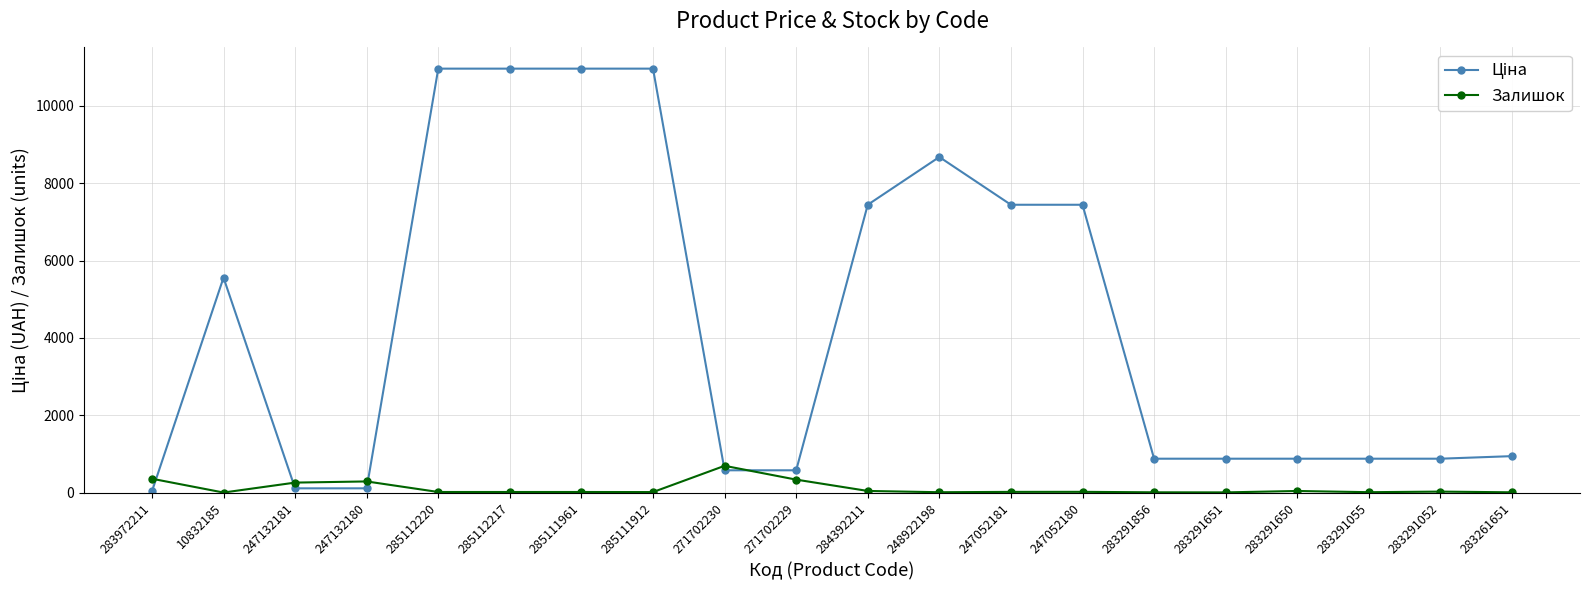

What is the greatest value displayed?

10964.4